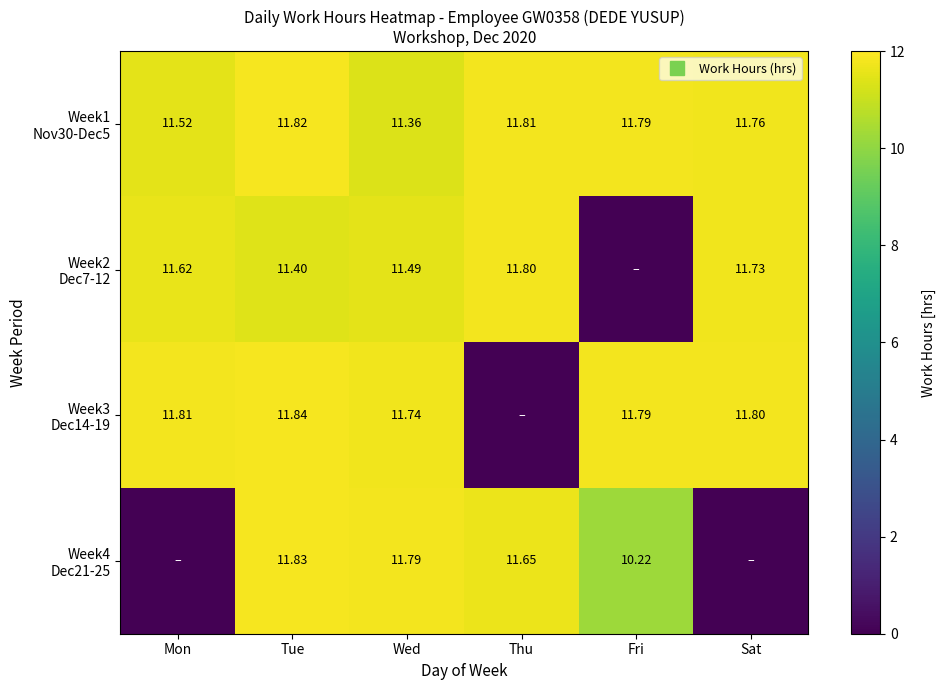

Between Fri and Sat, which is larger?

Fri